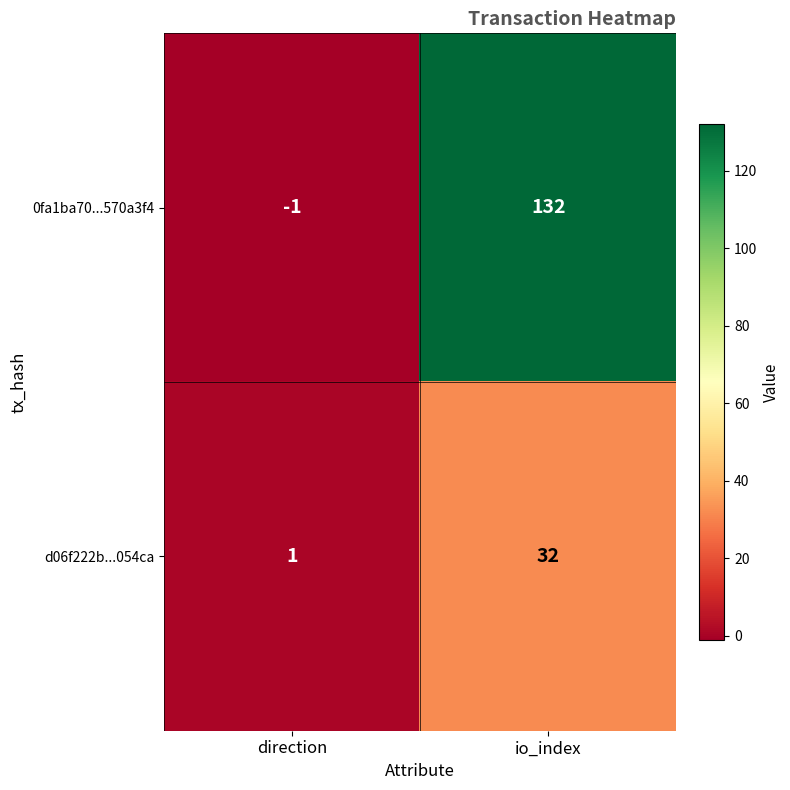

List the series in order of their peak value, lowest first.

d06f222b...054ca, 0fa1ba70...570a3f4